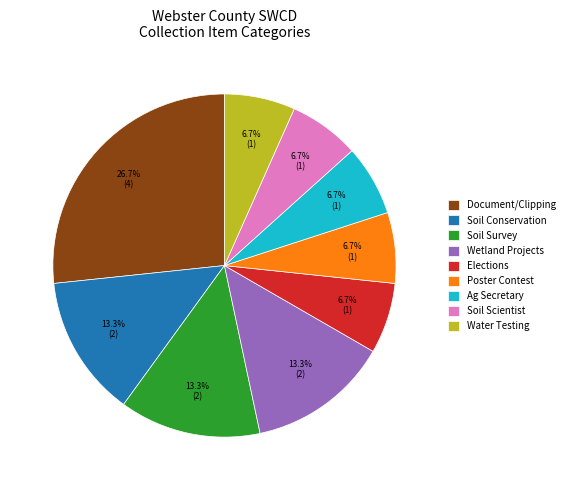

Between Wetland Projects and Water Testing, which is larger?

Wetland Projects